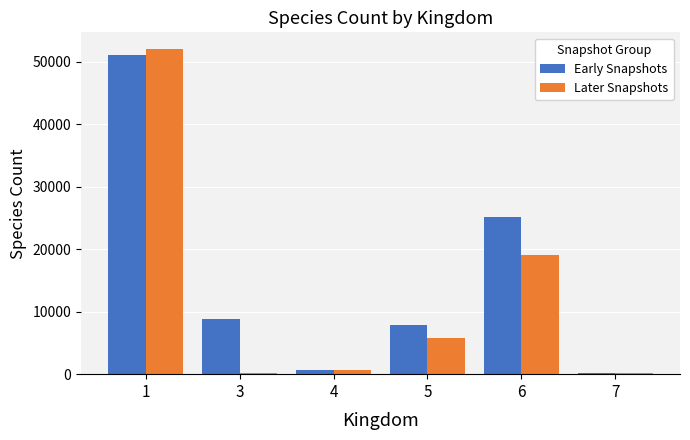

What is the sum of the Later Snapshots values at 5 and 3?

5904